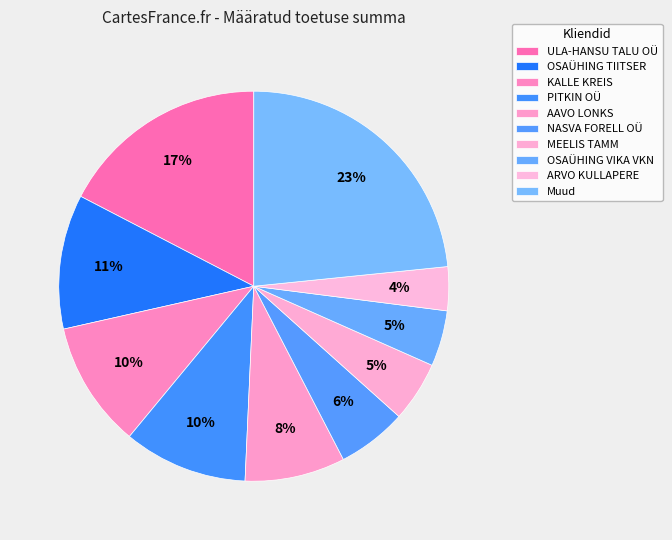

Count the number of slices in the pie.

10